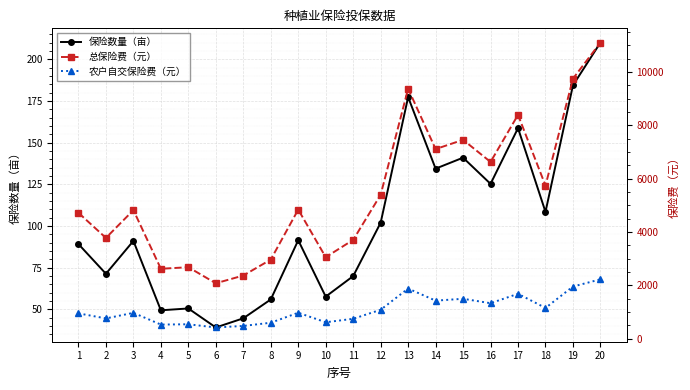

Rank the series at 12 from lowest to highest value.

保险数量（亩）, 农户自交保险费（元）, 总保险费（元）